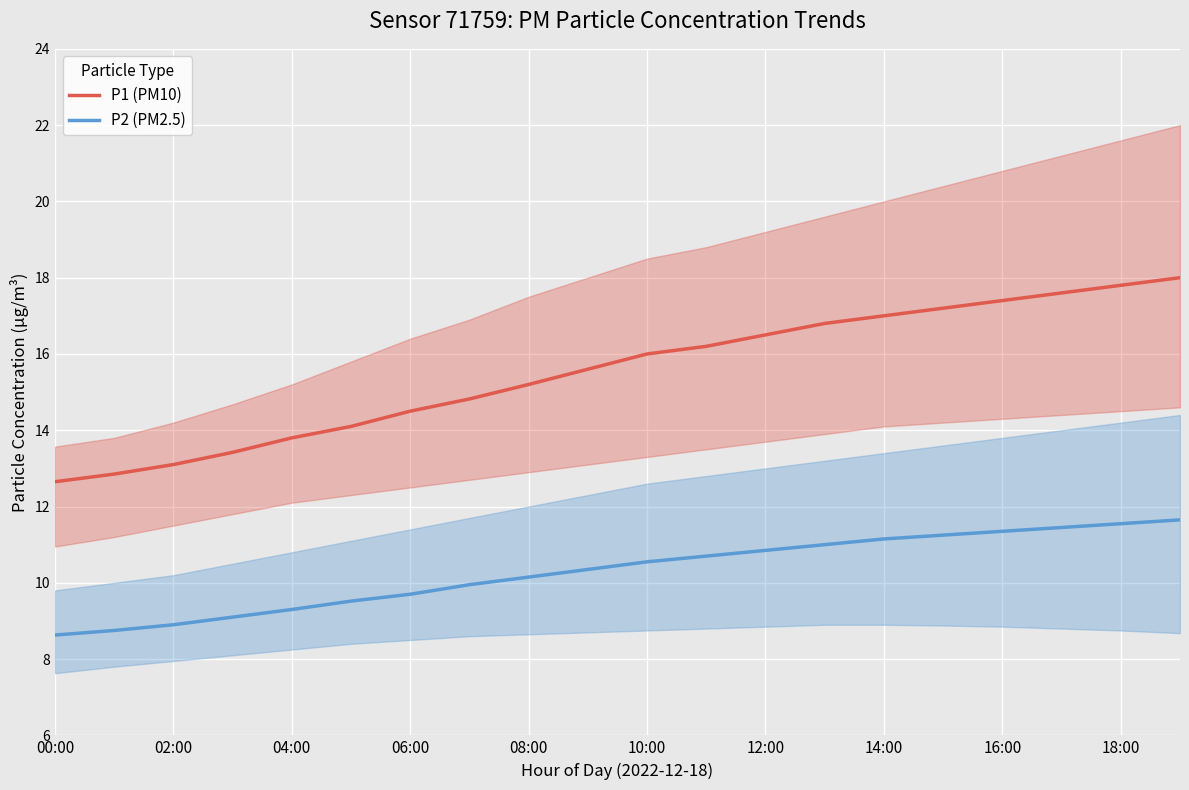

What is the sum of the P1 (PM10) values at 18:00 and 14:00?

34.8